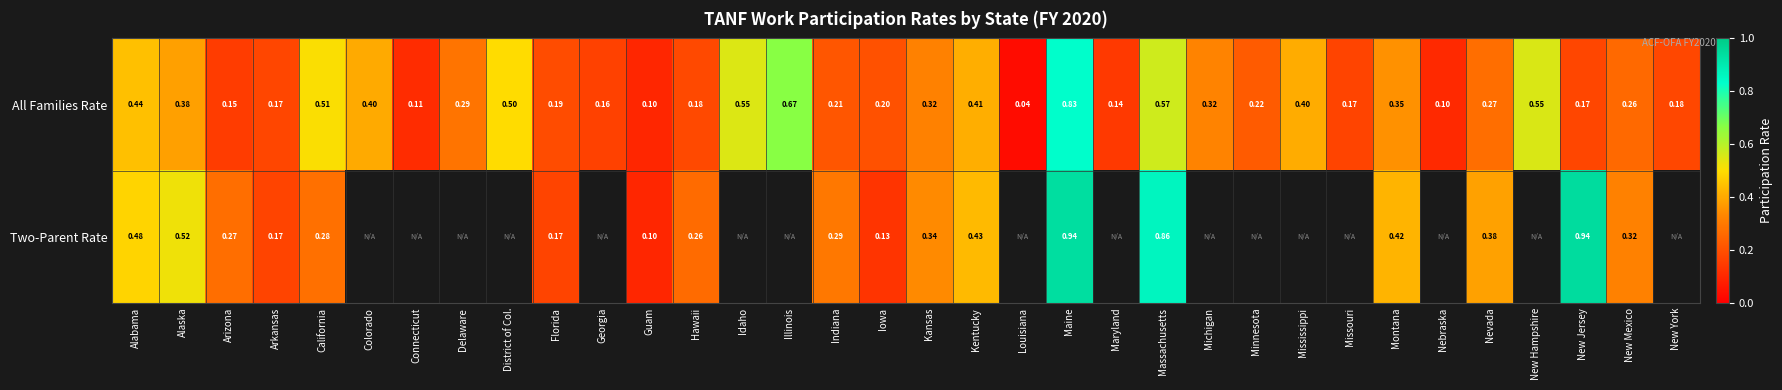

True or false: All Families Rate has a value of 0.0 at Guam.

False